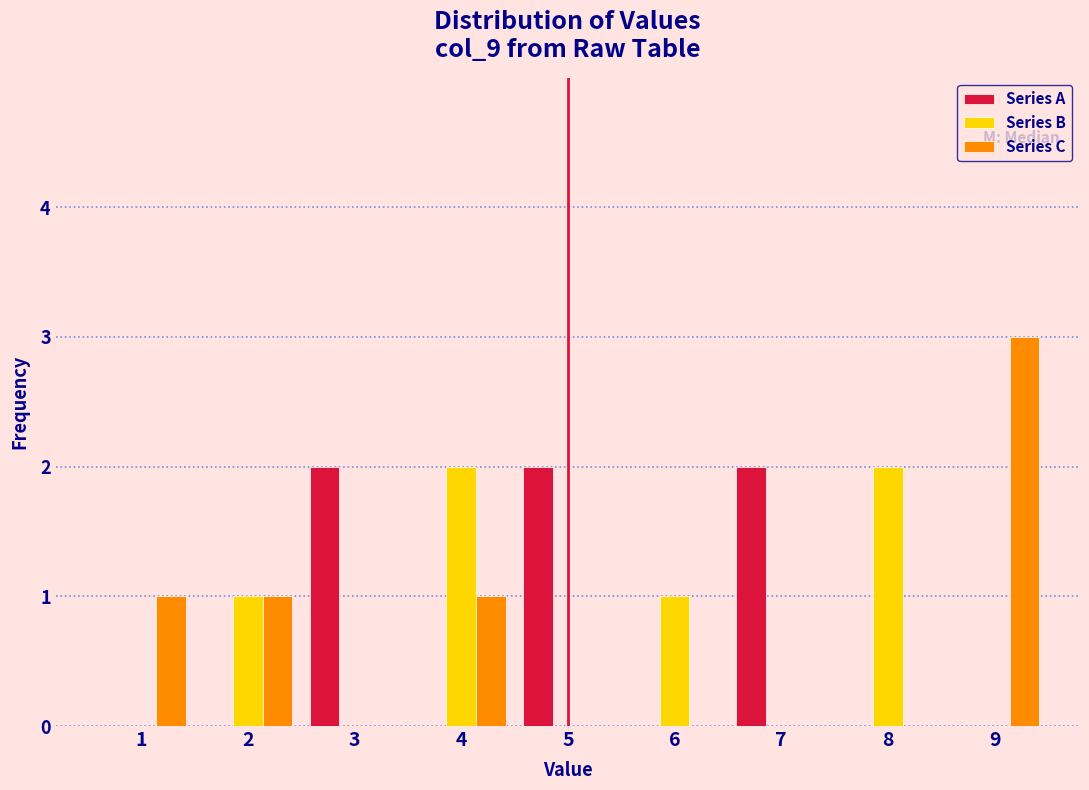

Reading left to right, list all the values displayed in this chart.

Series A: 1=0	2=0	3=2	4=0	5=2	6=0	7=2	8=0	9=0
Series B: 1=0	2=1	3=0	4=2	5=0	6=1	7=0	8=2	9=0
Series C: 1=1	2=1	3=0	4=1	5=0	6=0	7=0	8=0	9=3